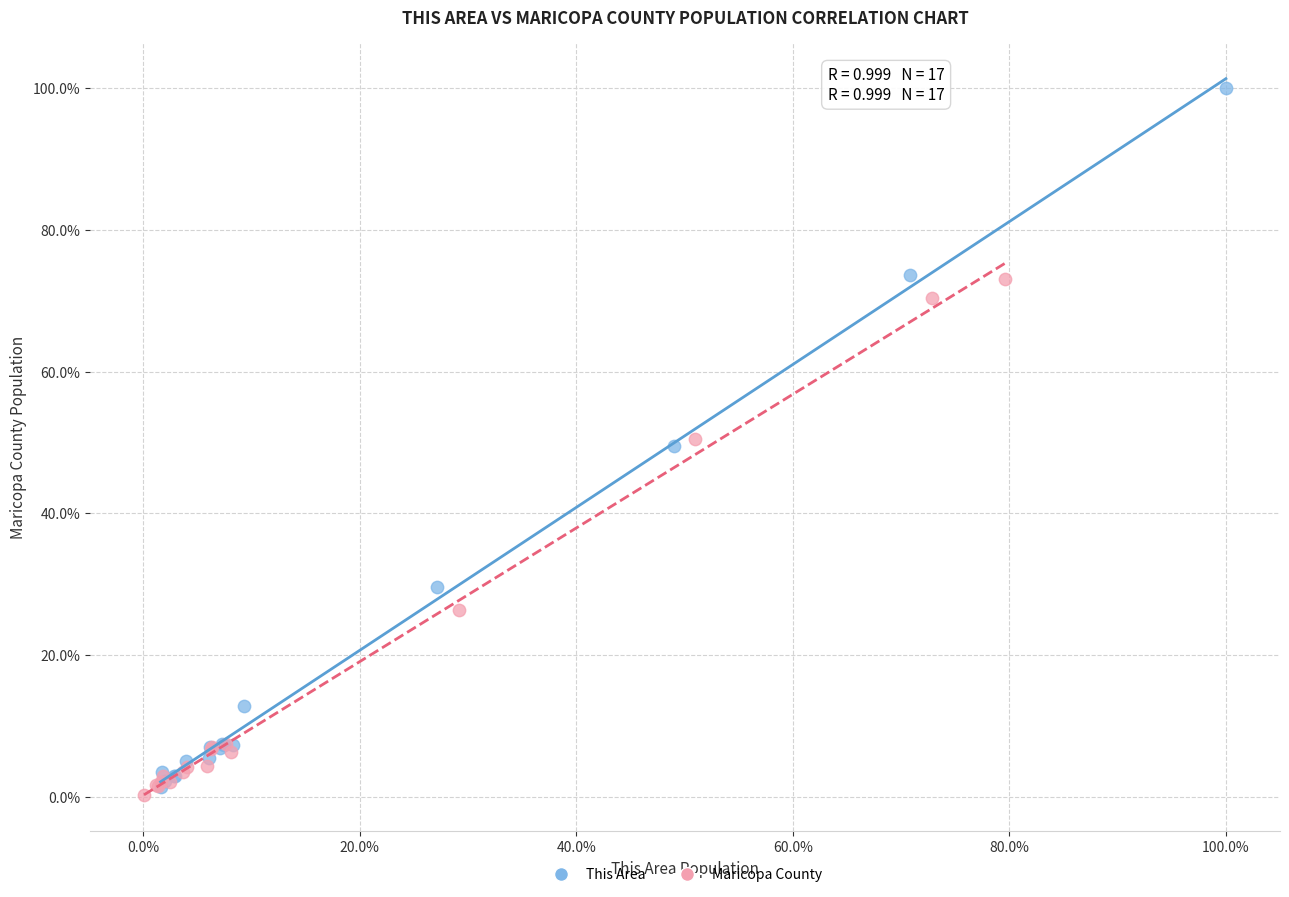

What are all the series names shown in the legend?

This Area, Maricopa County